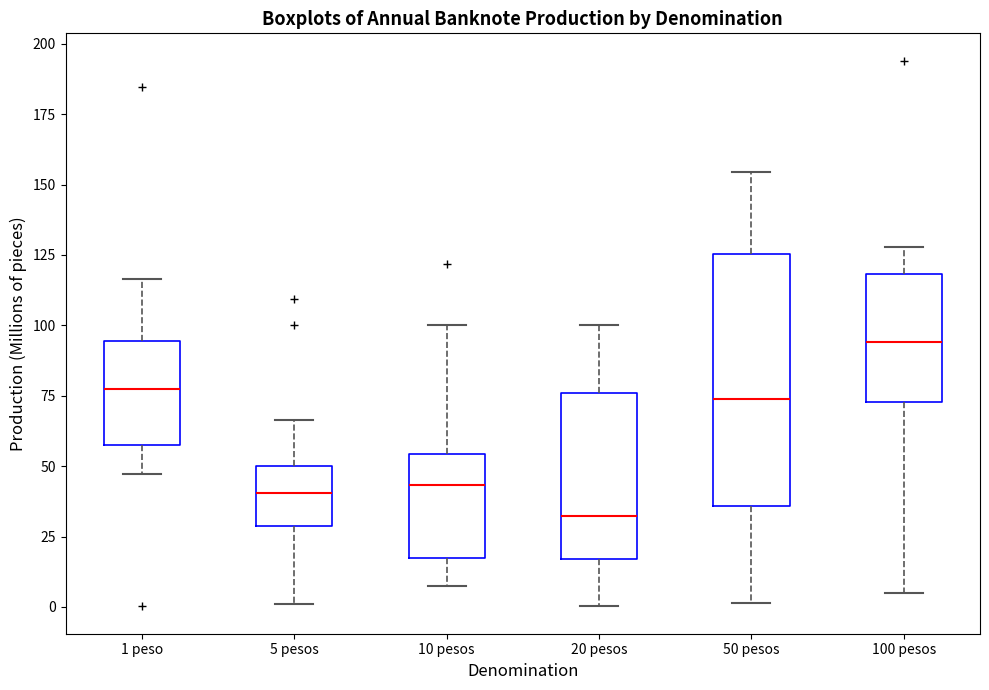

Which box has the highest median line?

100 pesos